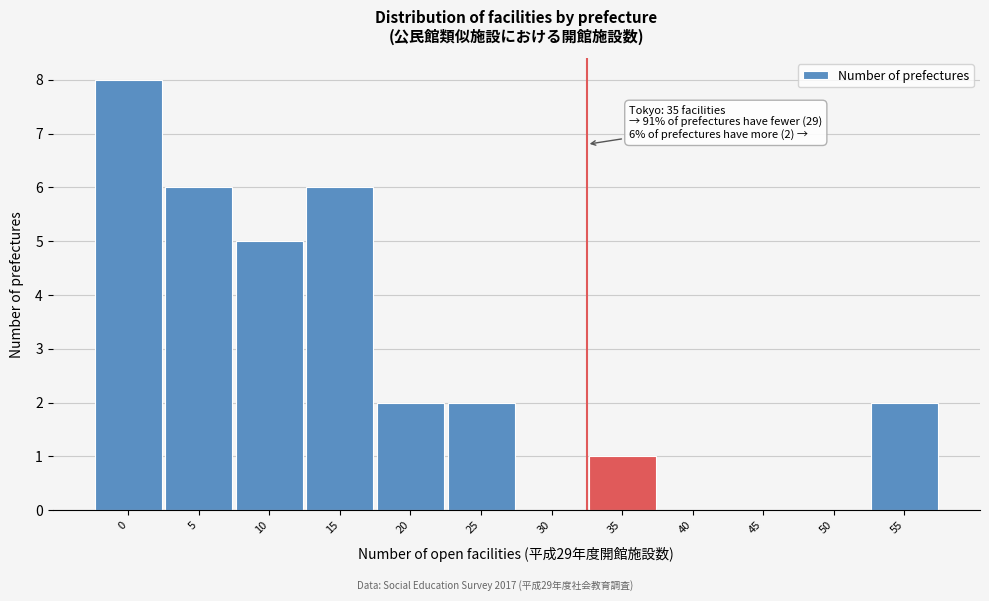

Reading right to left, extract all data points from this chart.

55=2	50=0	45=0	40=0	35=1	30=0	25=2	20=2	15=6	10=5	5=6	0=8